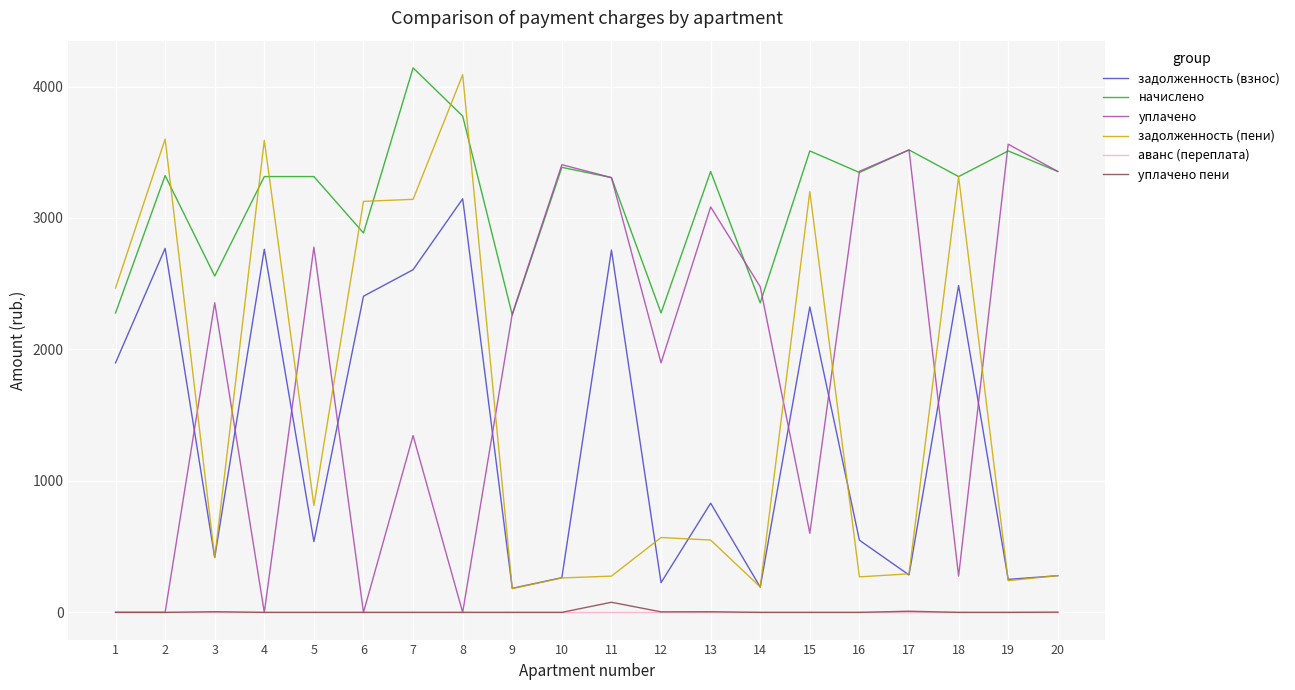

True or false: аванс (переплата) and начислено intersect in this chart.

False